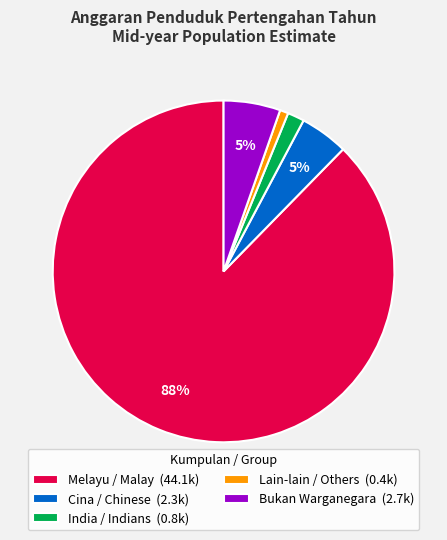

Combined, do Melayu / Malay (44.1k) and Cina / Chinese (2.3k) account for over 50%?

Yes